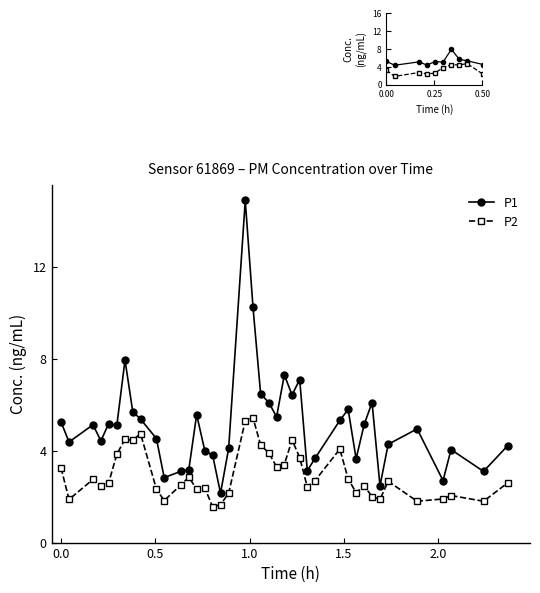

List the series in order of their peak value, highest first.

P1, P2